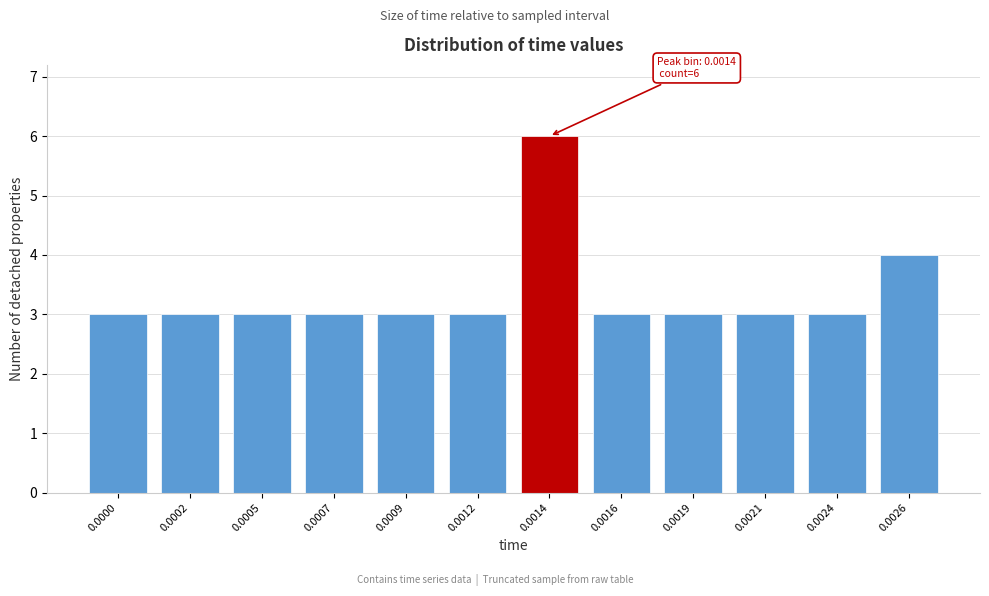

Reading right to left, transcribe all the data shown in this chart.

4	3	3	3	3	6	3	3	3	3	3	3